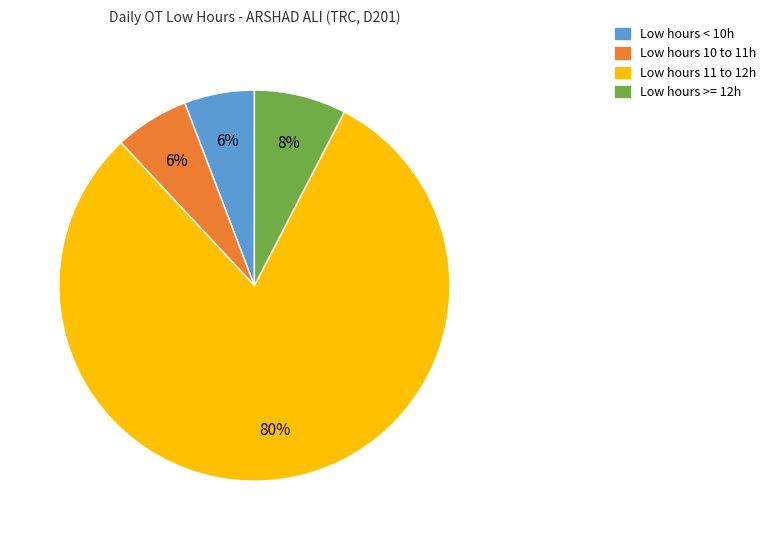

How many slices are in this pie chart?

4